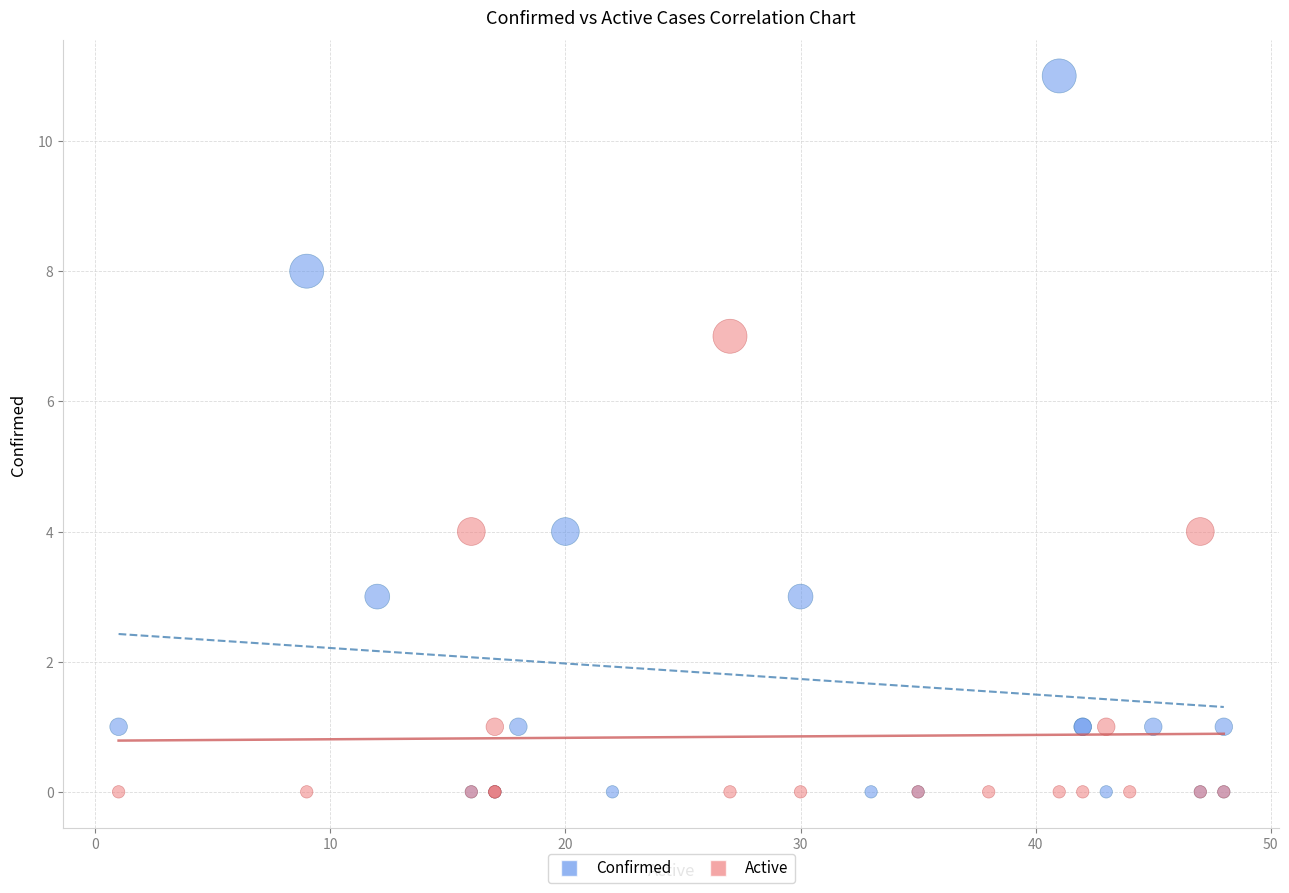

Which series has the largest Y range (max minus min)?

Confirmed